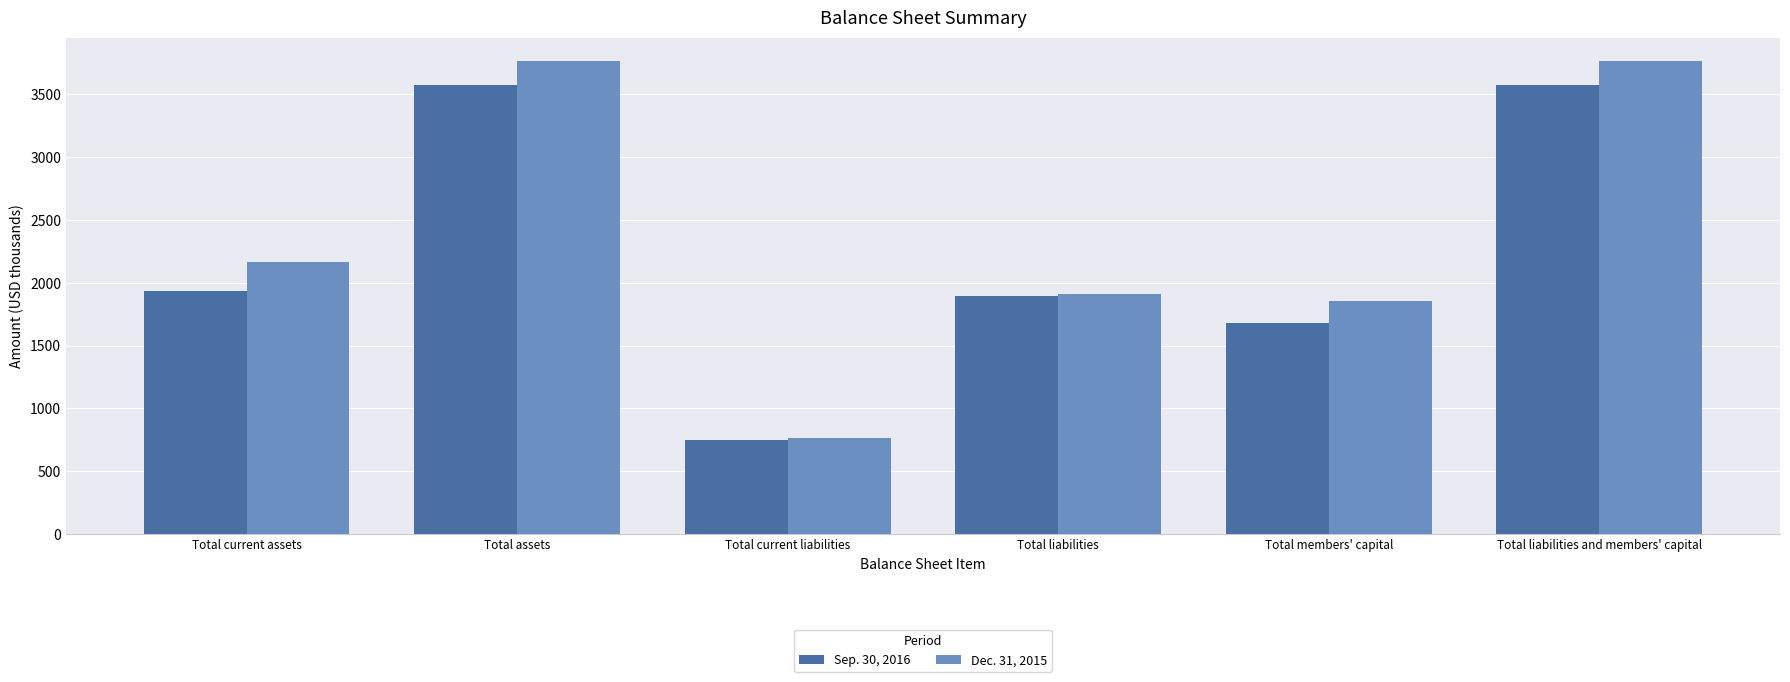

What is the label of the 2nd bar from the right?

Total members' capital